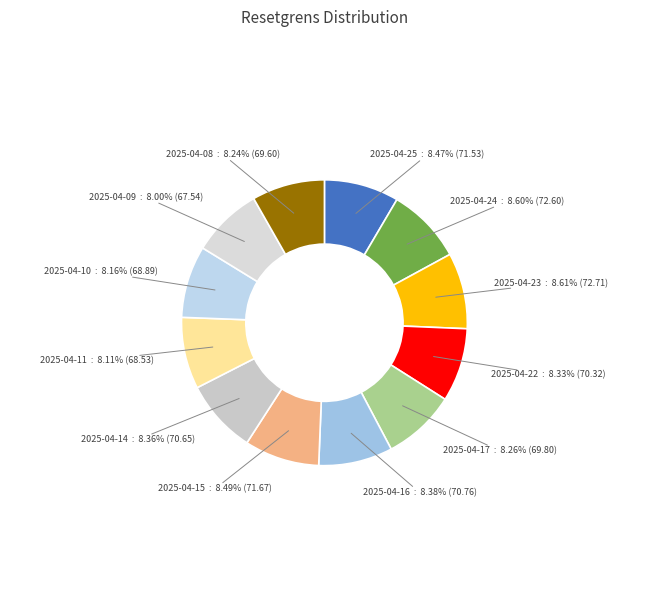

Does any single category account for the majority?

No